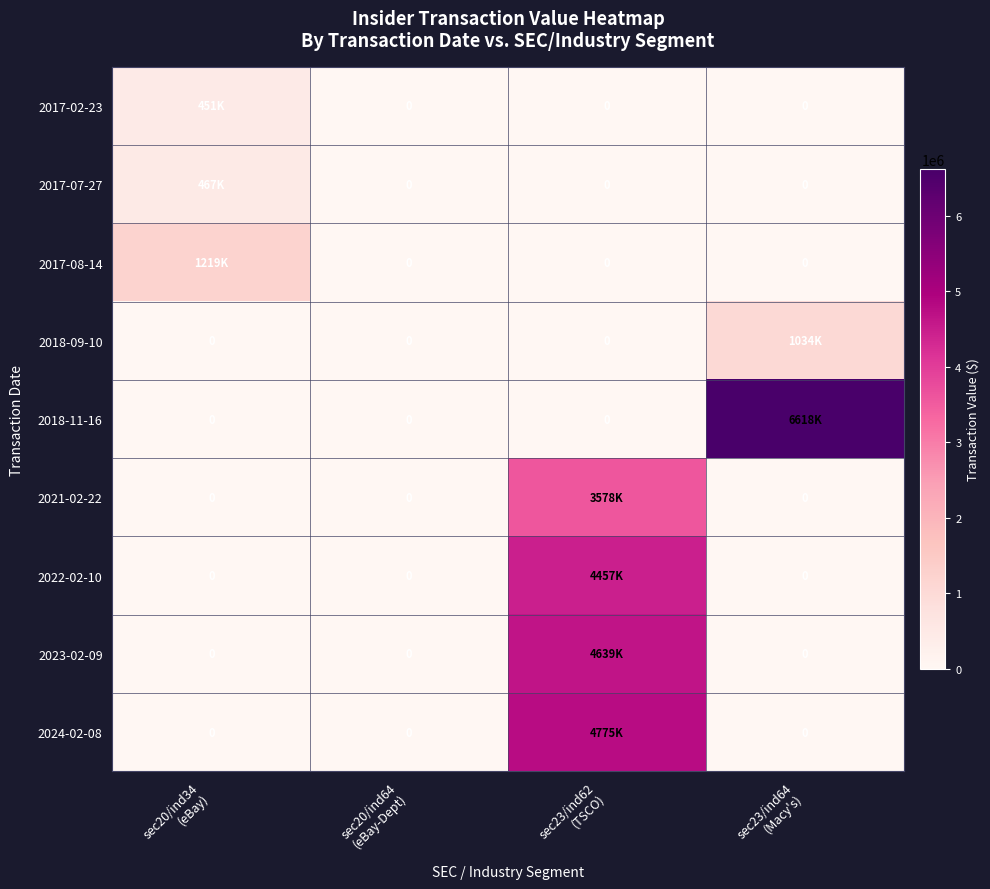

Rank the categories by 2018-11-16 value from highest to lowest.

sec23/ind64 (Macy's), sec20/ind34 (eBay), sec20/ind64 (eBay-Dept), sec23/ind62 (TSCO)